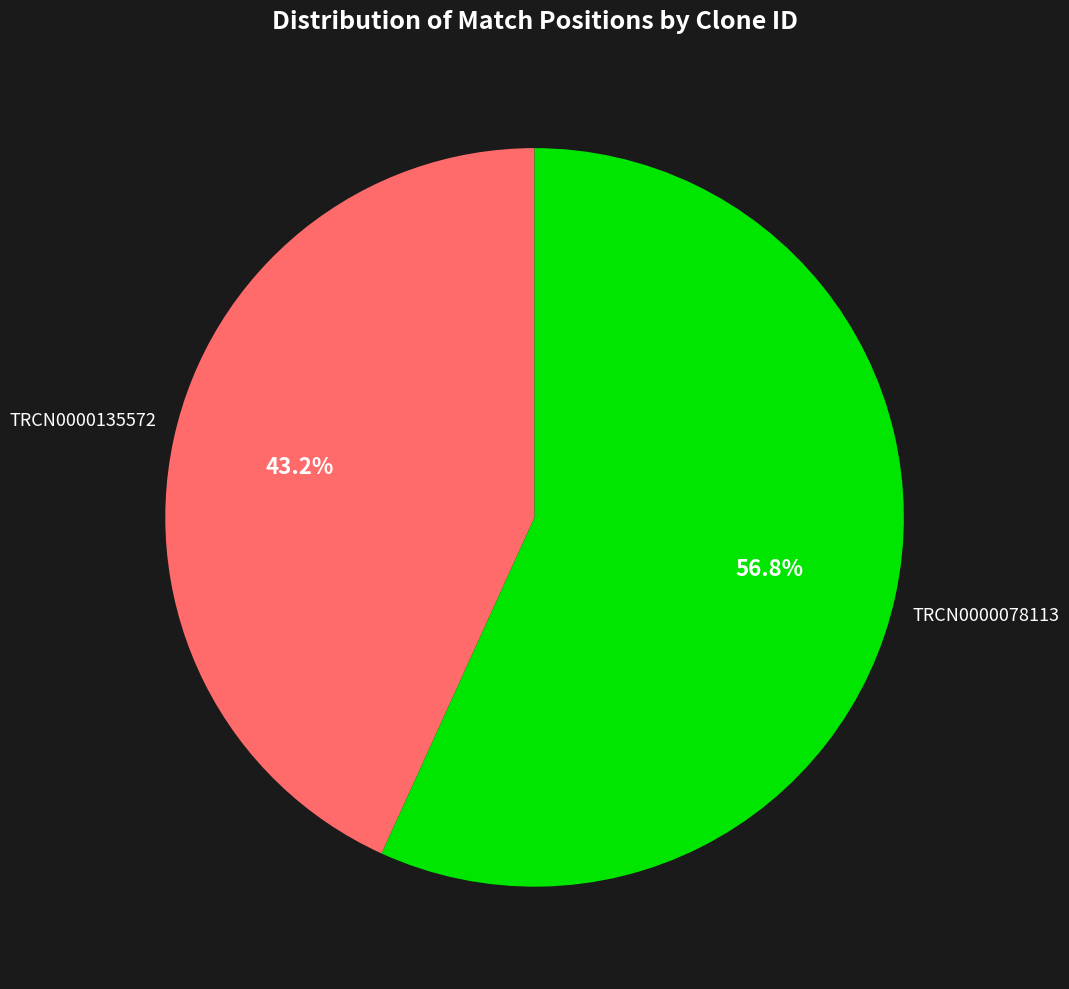

Does any single category account for the majority?

Yes